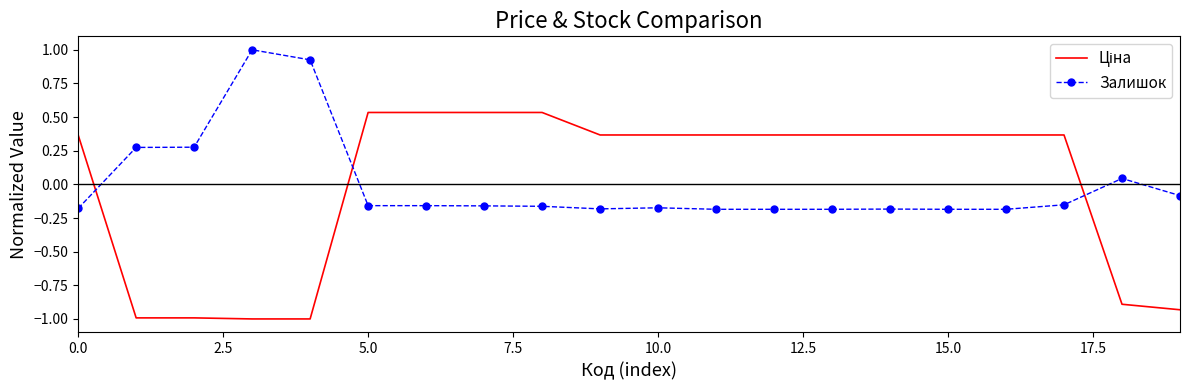

What is the highest value of the Залишок series?

1.0